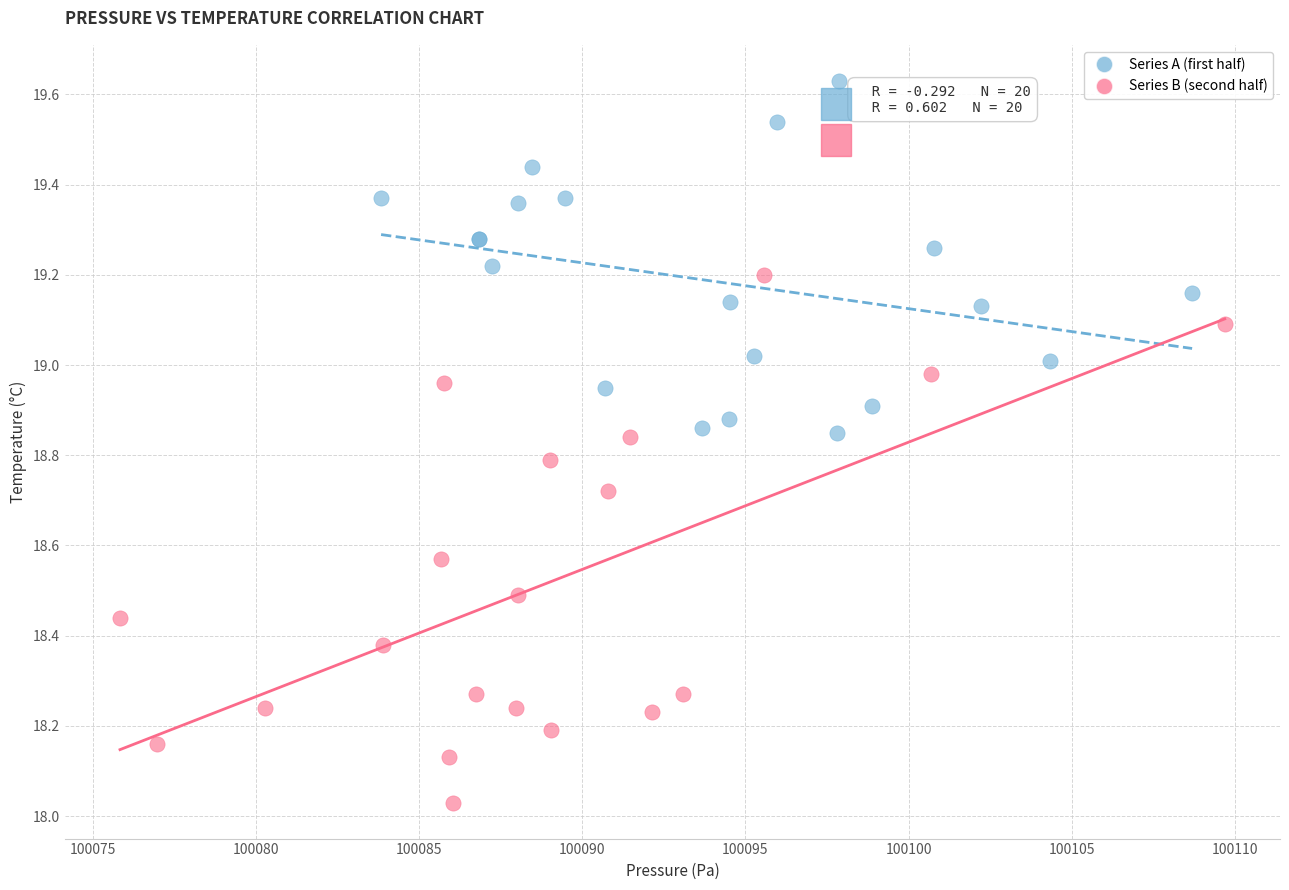

Which series contains the highest Y value?

Series A (first half)